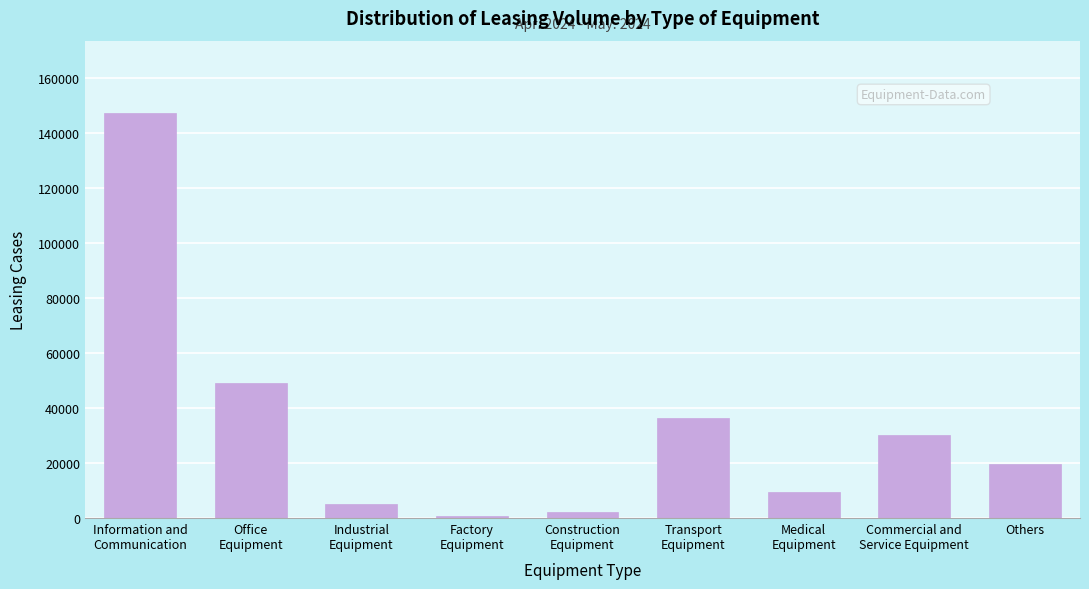

Reading right to left, what are all the values shown in this chart?

19833	30341	9310	36474	2089	563	5094	49133	147190